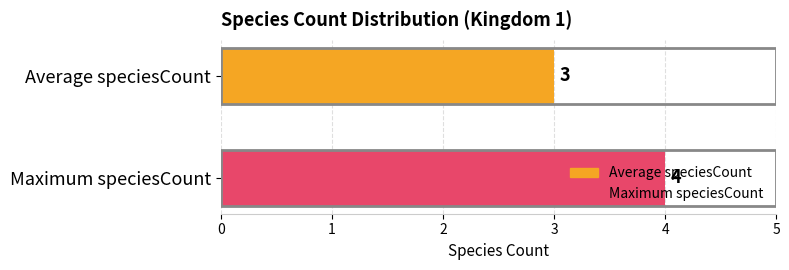

Which series has the widest spread of values?

Average speciesCount